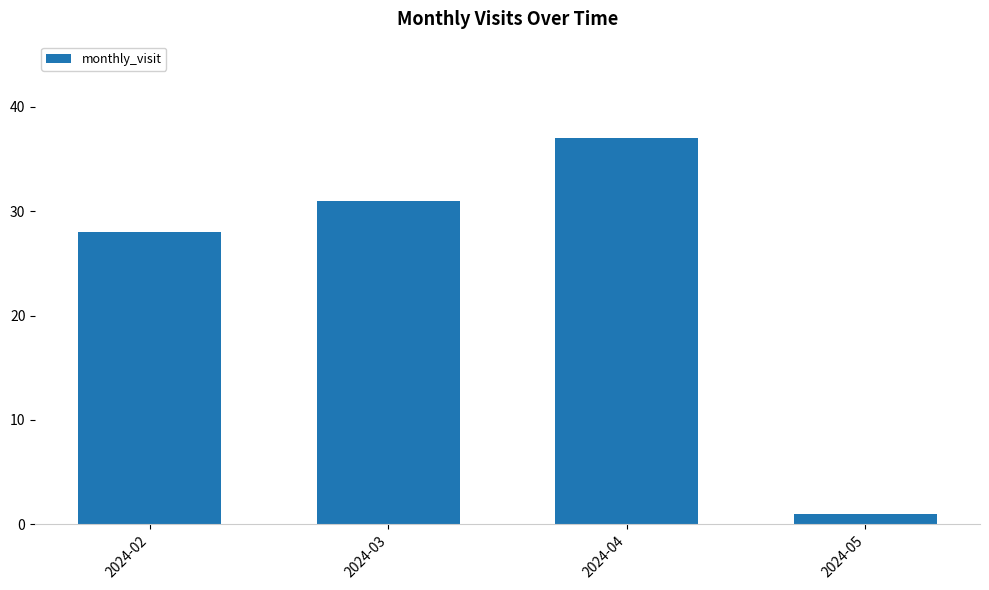

Reading right to left, extract all data points from this chart.

2024-05=1	2024-04=37	2024-03=31	2024-02=28